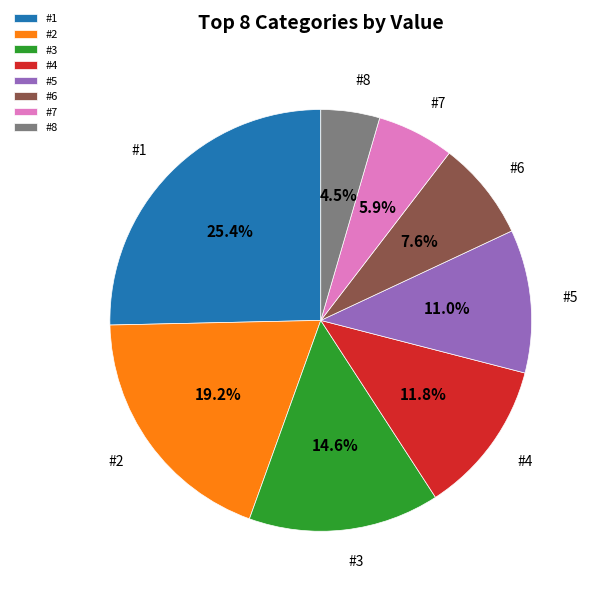

Between #8 and #7, which is larger?

#7